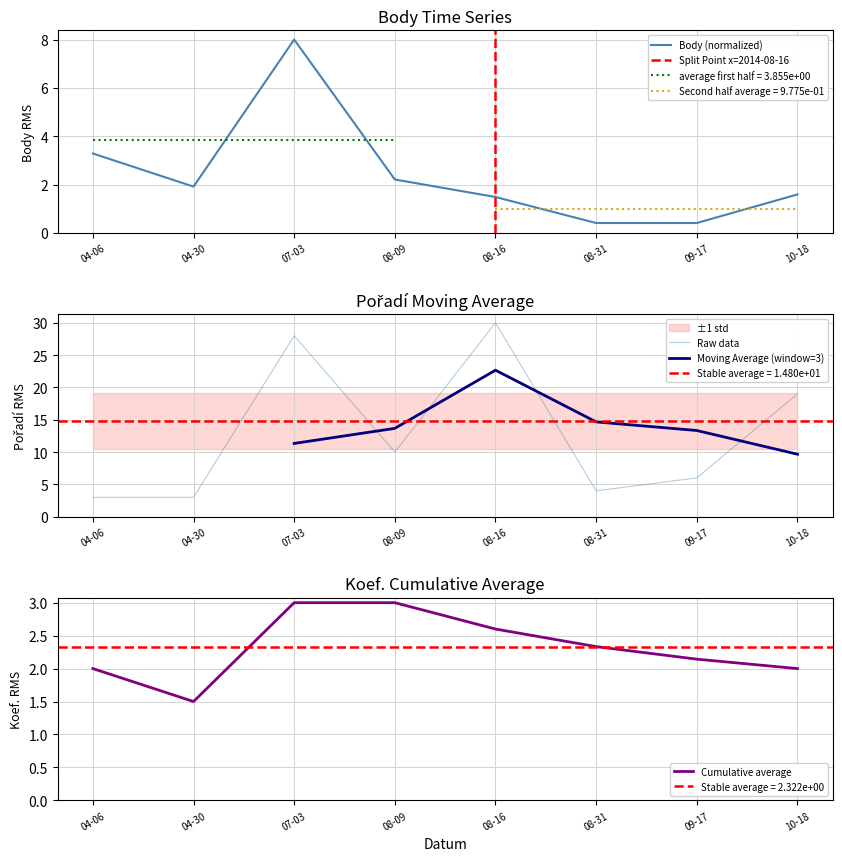

How many interior local peaks does the Body series have?

1